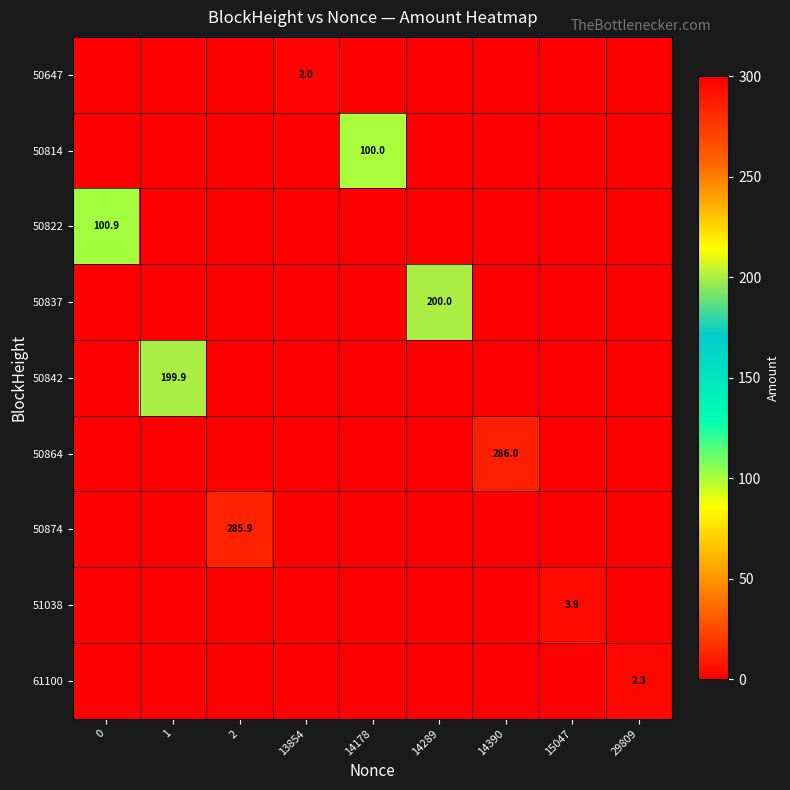

What is the difference between the maximum and second lowest values in the 51038 series?

3.9